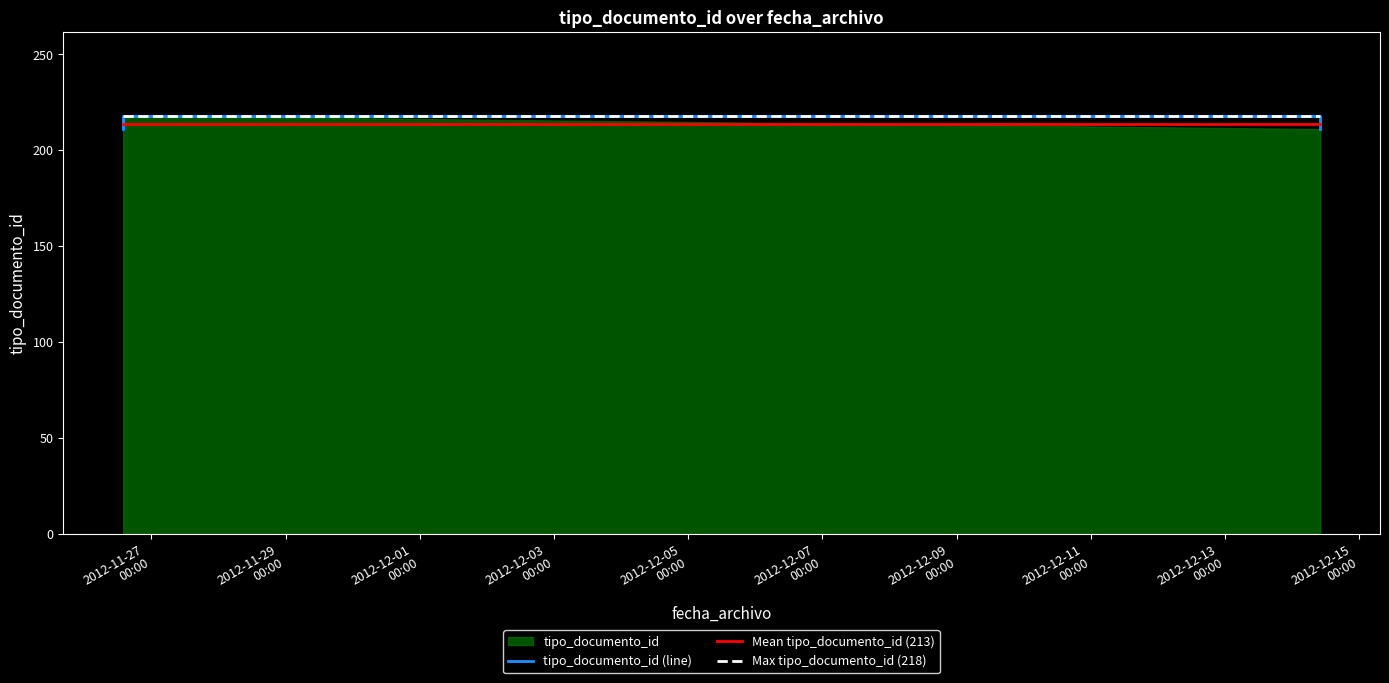

True or false: Mean tipo_documento_id (213) and Max tipo_documento_id (218) intersect in this chart.

False